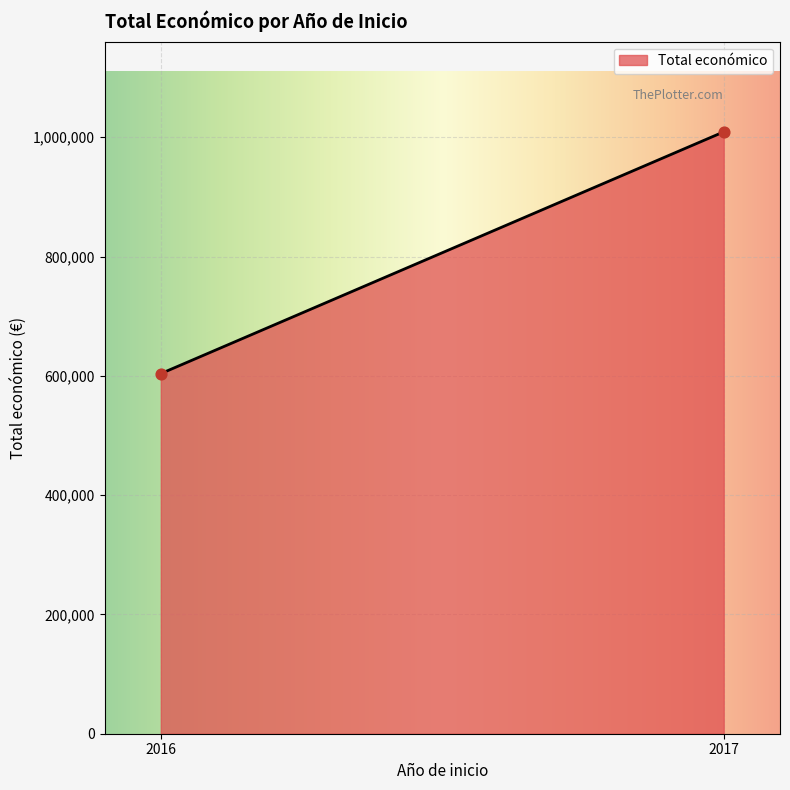

What is the range of Y values (max minus min)?

405335